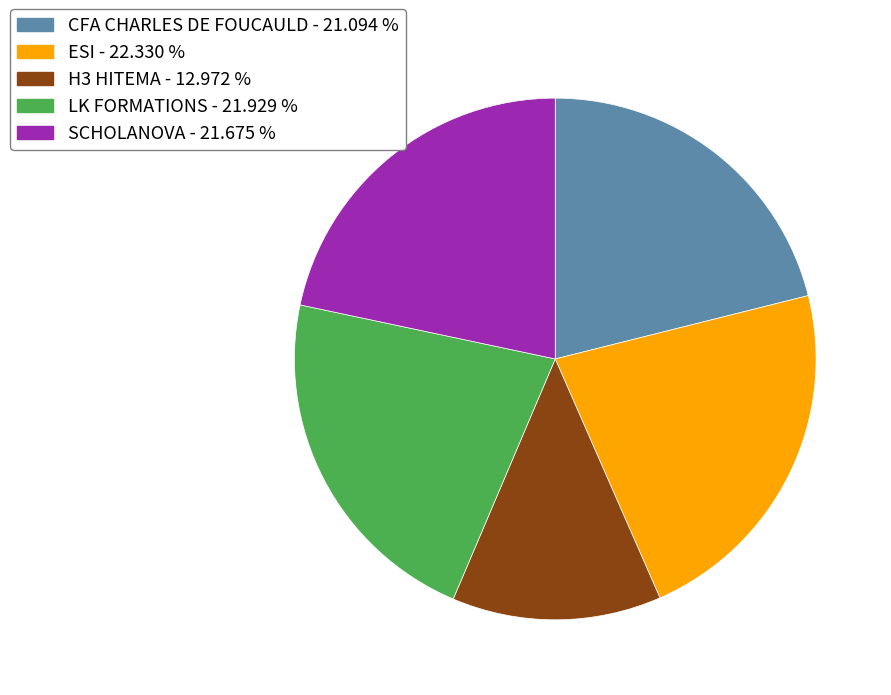

Is there any slice that represents more than half of the pie?

No